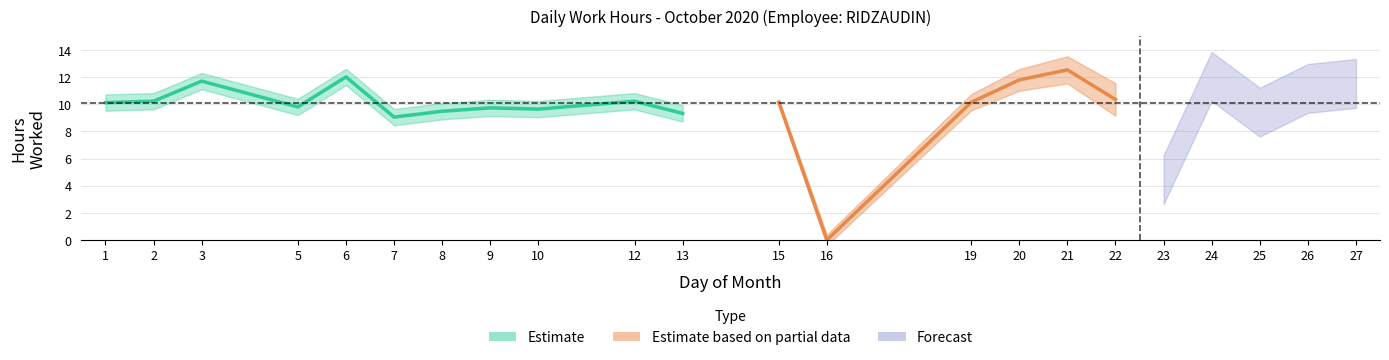

What is the difference between the maximum and minimum values?

12.5